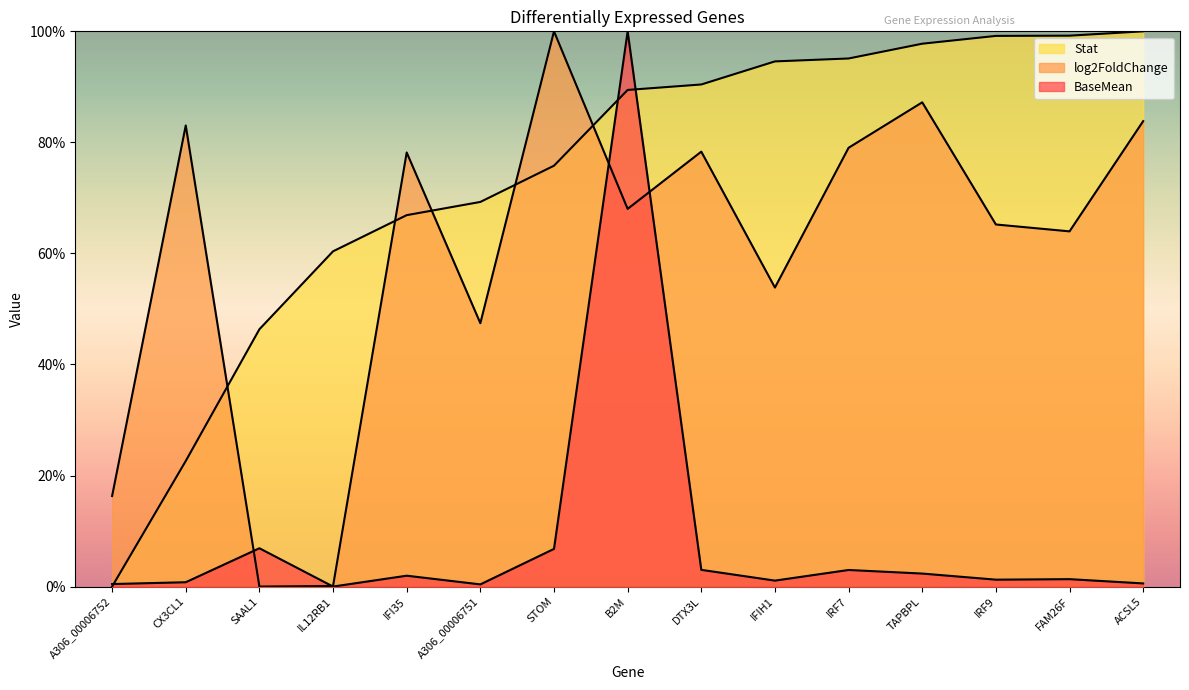

Reading right to left, what are all the values shown in this chart?

BaseMean: 0.6	1.3	1.2	2.3	3.0	1.1	3.0	100.0	6.8	0.4	2.0	0.0	6.9	0.8	0.5
log2FoldChange: 83.8	64.0	65.2	87.2	79.0	53.9	78.3	68.0	100.0	47.4	78.2	0.1	0.0	83.0	16.3
Stat: 100.0	99.2	99.2	97.8	95.1	94.6	90.4	89.4	75.8	69.3	66.9	60.4	46.3	22.6	0.0